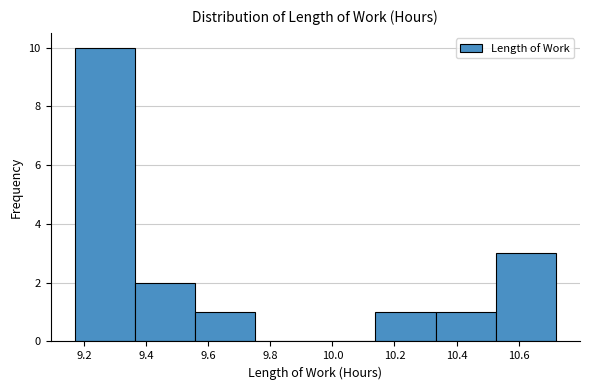

Reading left to right, transcribe this chart: for each bar, give the range it covers on the x-axis and its height. Neither the bar edges nor the heights are printed on the chart, so give them approximately, as read against the axes.

9.18 to 9.36: 10
9.36 to 9.56: 2
9.56 to 9.76: 1
9.76 to 9.94: 0
9.94 to 10.14: 0
10.14 to 10.34: 1
10.34 to 10.52: 1
10.52 to 10.72: 3